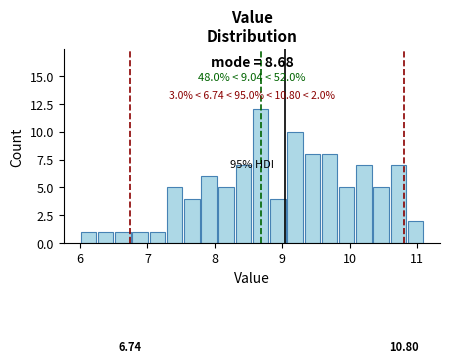

Read against the x-axis, roughly where is the centre of the tallest bar?

8.7